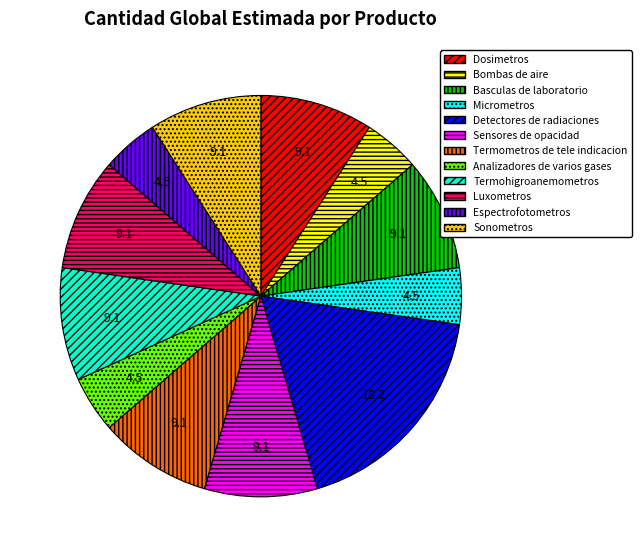

The Detectores de radiaciones slice represents 24% of the pie. True or false?

False